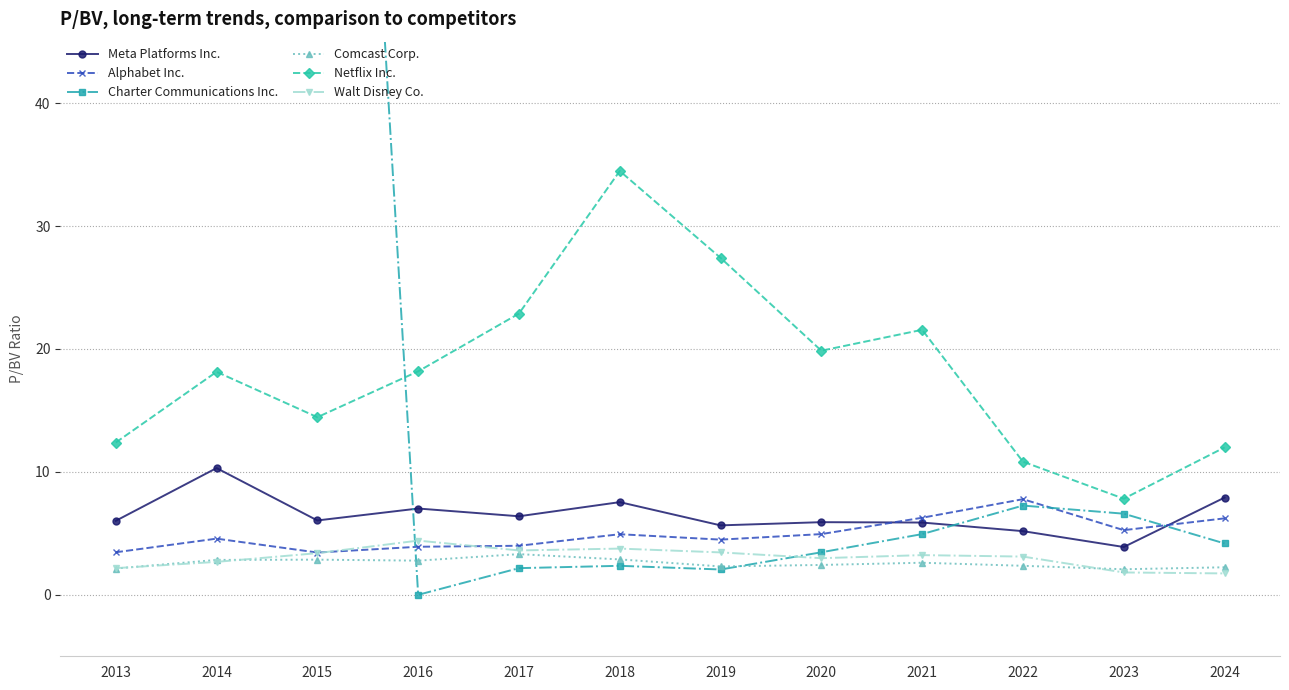

Reading left to right, what are all the values shown in this chart?

Meta Platforms Inc.: 6.0	10.3	6.0	7.0	6.4	7.5	5.7	5.9	5.9	5.2	3.9	7.9
Alphabet Inc.: 3.5	4.6	3.4	3.9	4.0	4.9	4.5	4.9	6.3	7.8	5.3	6.2
Charter Communications Inc.: 57.7	87.9	136.4	0.0	2.2	2.4	2.1	3.5	4.9	7.3	6.6	4.2
Comcast Corp.: 2.1	2.8	2.9	2.8	3.3	2.9	2.3	2.4	2.6	2.4	2.1	2.2
Netflix Inc.: 12.4	18.1	14.4	18.2	22.9	34.5	27.4	19.9	21.6	10.8	7.8	12.0
Walt Disney Co.: 2.2	2.7	3.4	4.4	3.6	3.8	3.5	3.0	3.2	3.1	1.8	1.7